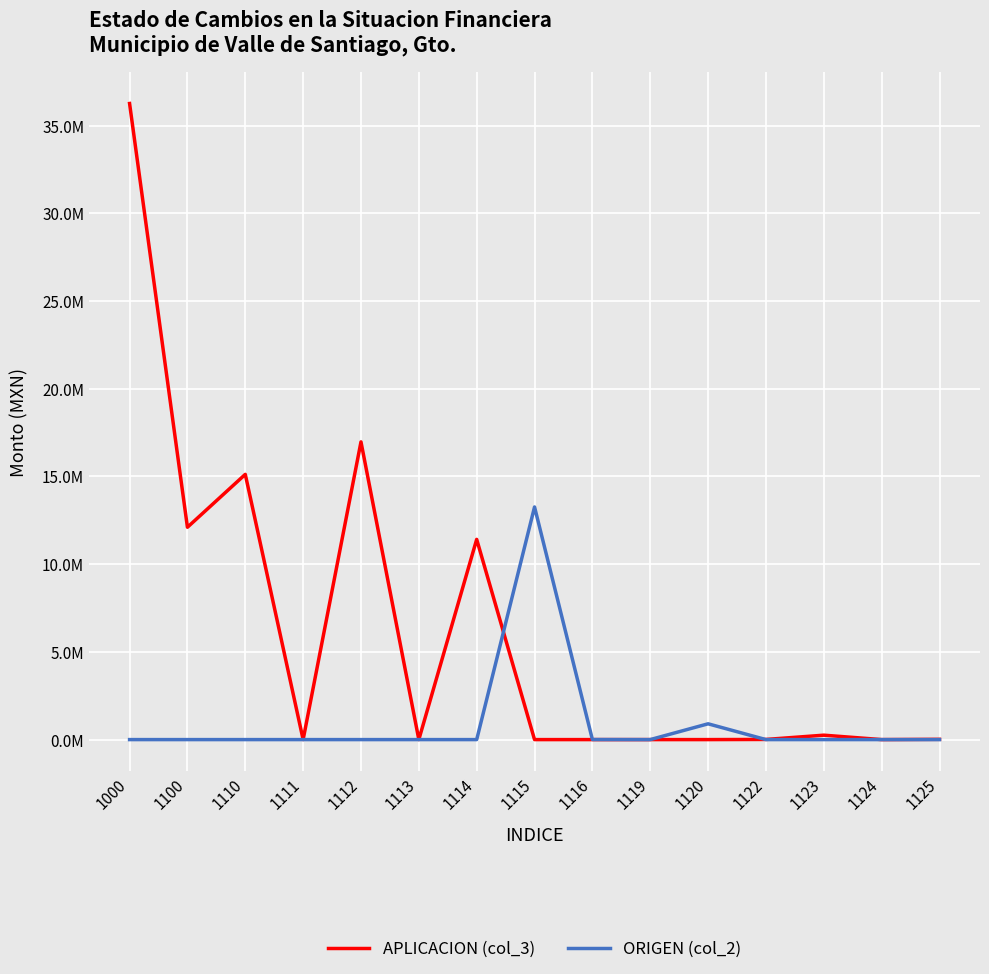

Is this an area chart (filled region under the line)?

No